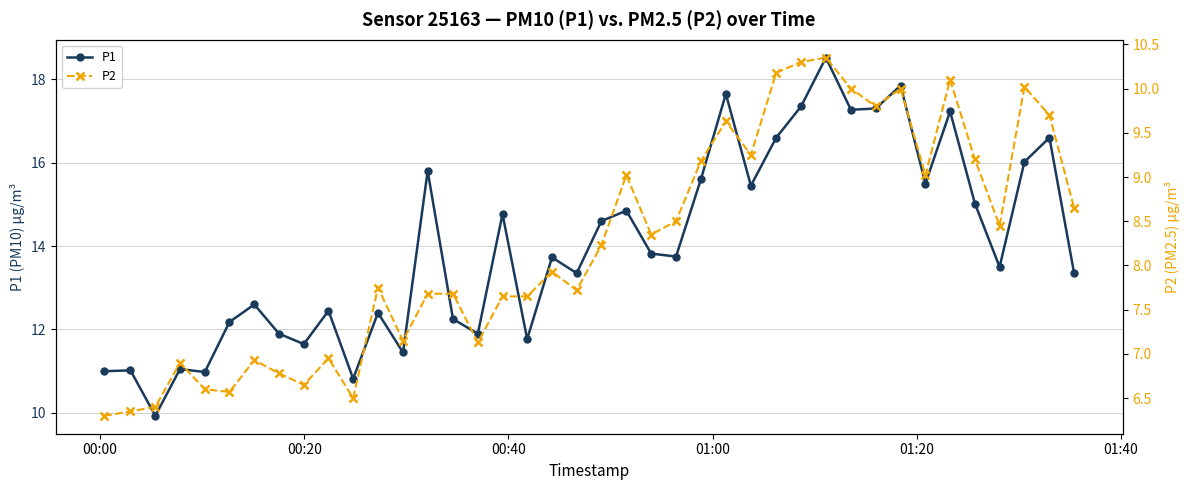

True or false: P1 has more than 0 points higher than both neighbors.

True